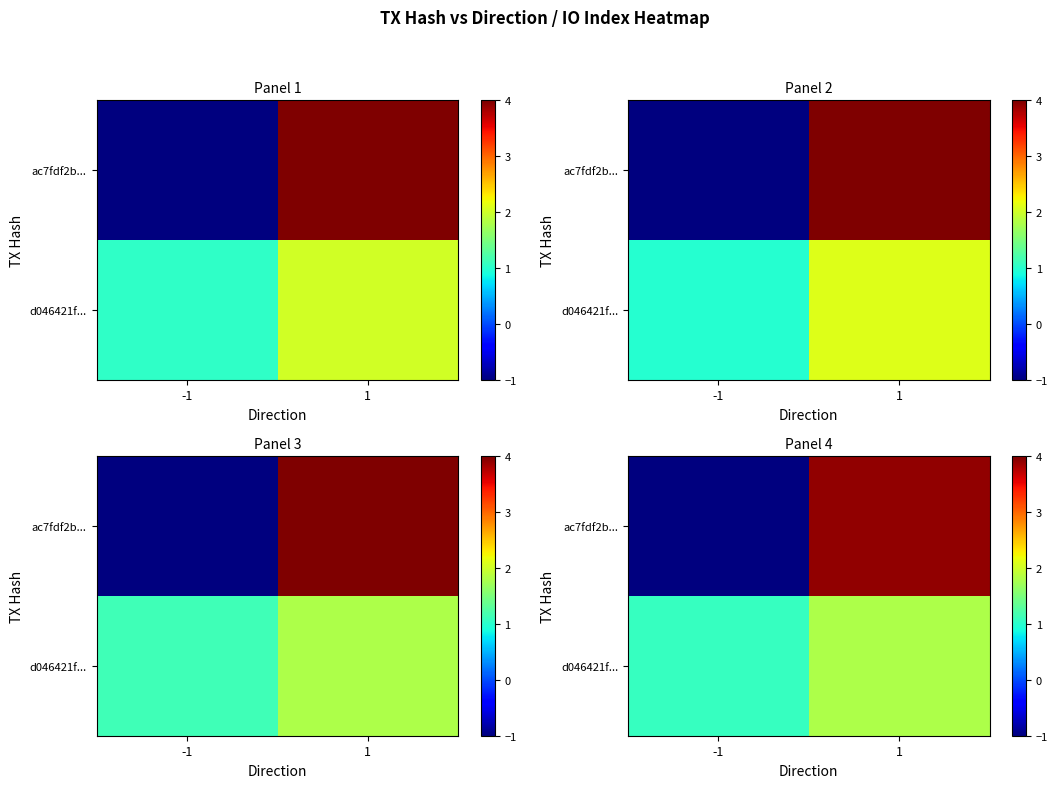

Rank the categories by row_0 value from highest to lowest.

1, -1